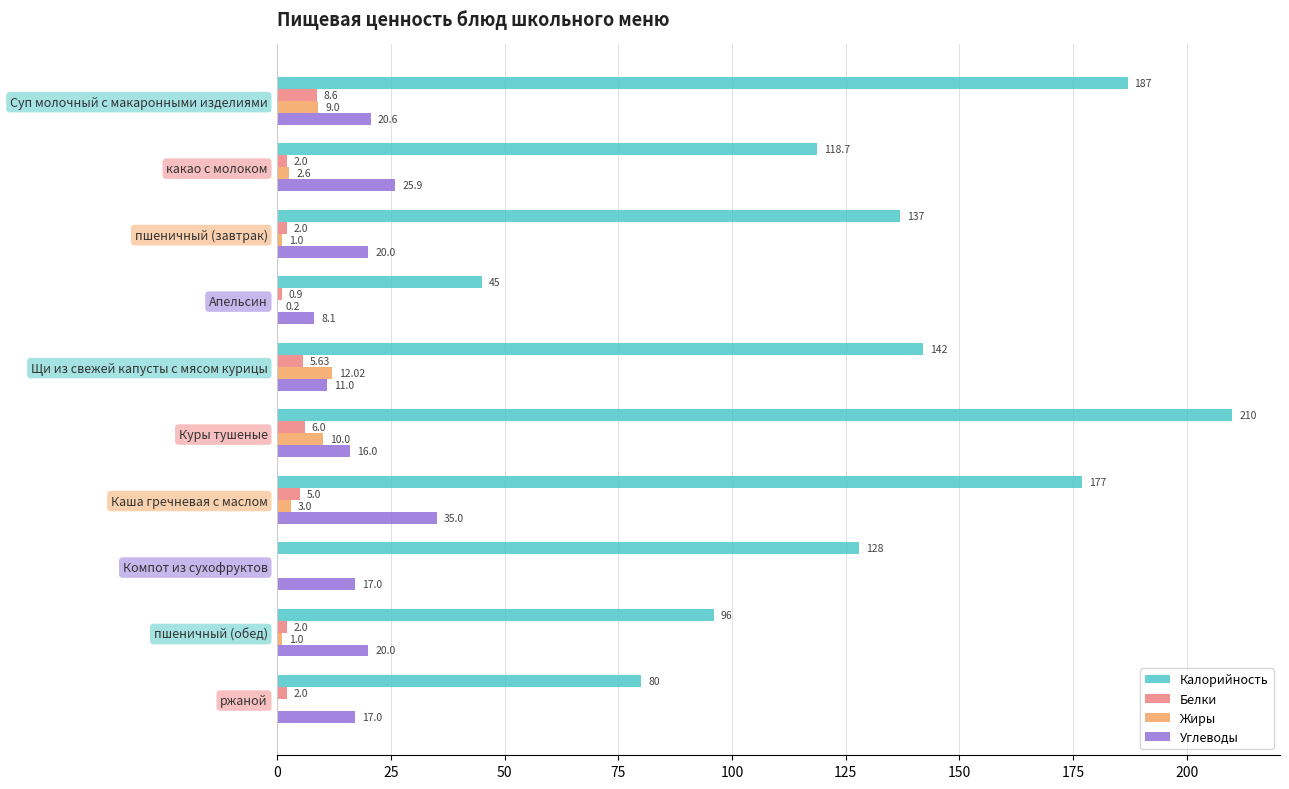

What is the sum of all Белки values?

34.1